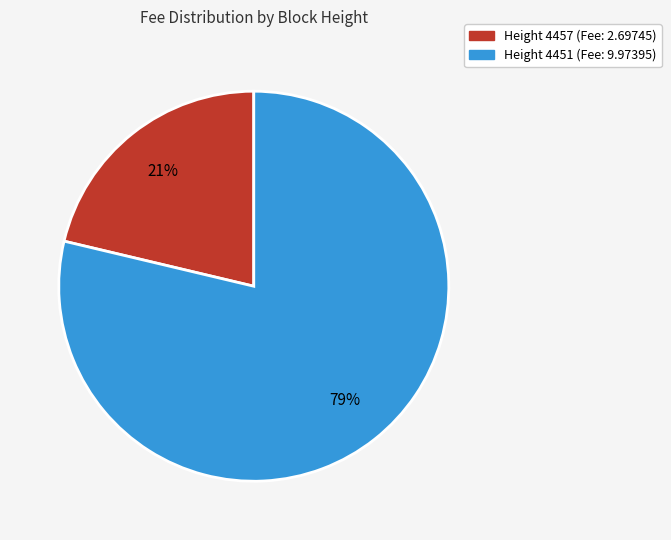

Does any single category account for the majority?

Yes